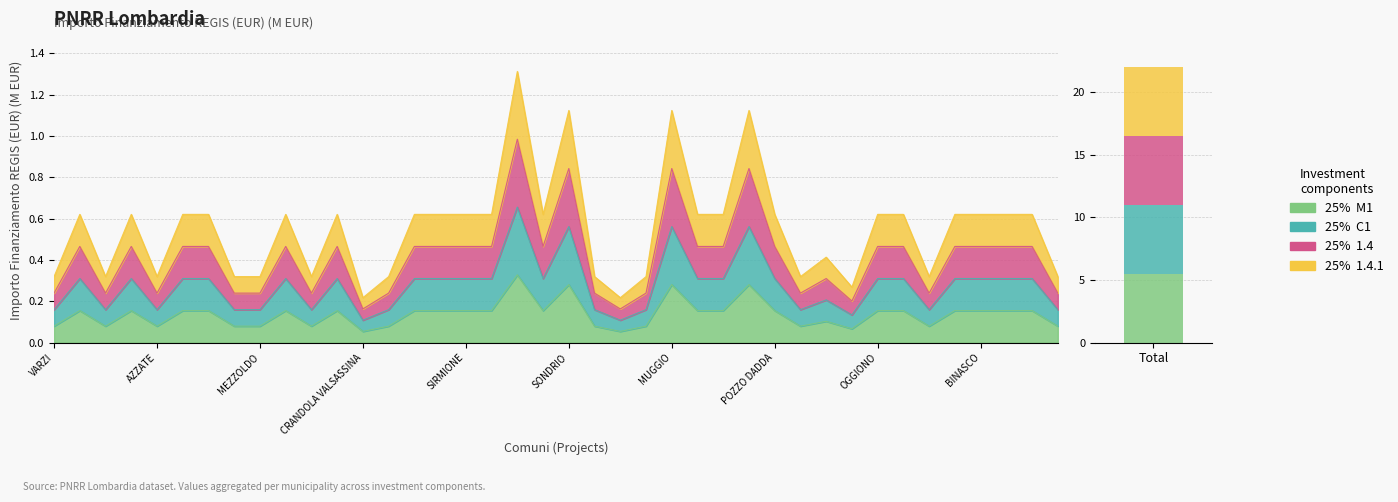

At how many categories does at least one series exceed 0?

40